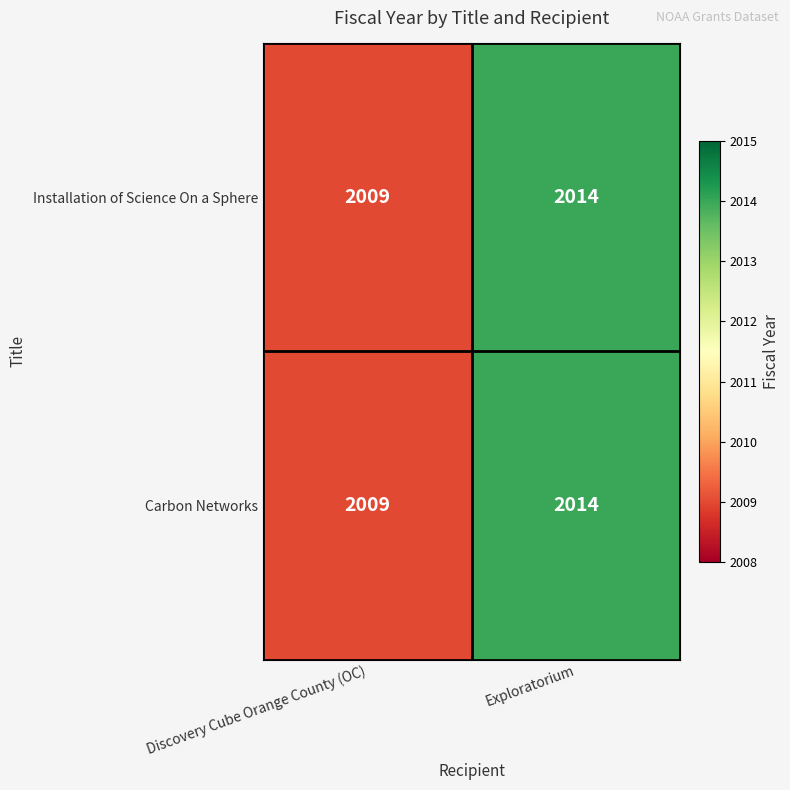

What is the minimum value shown in the chart?

2009